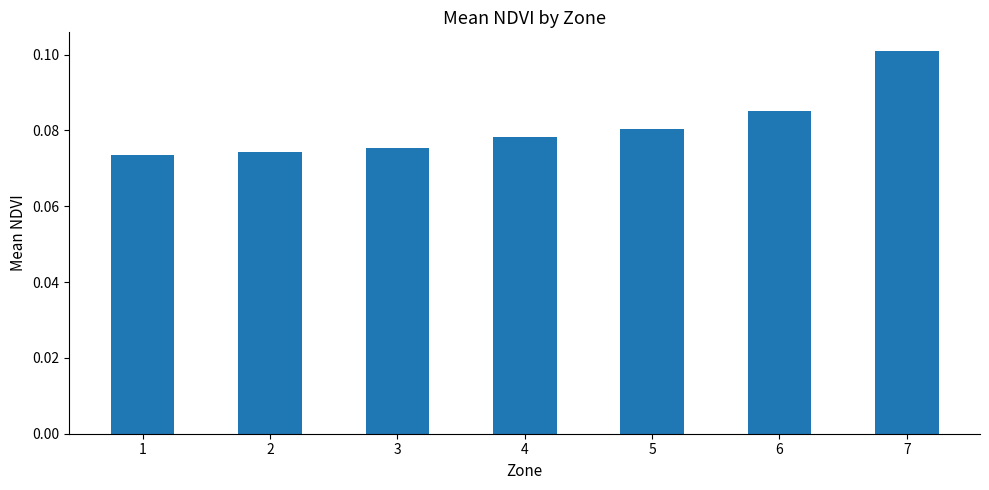

Count the values in the range 0 to 1.

7